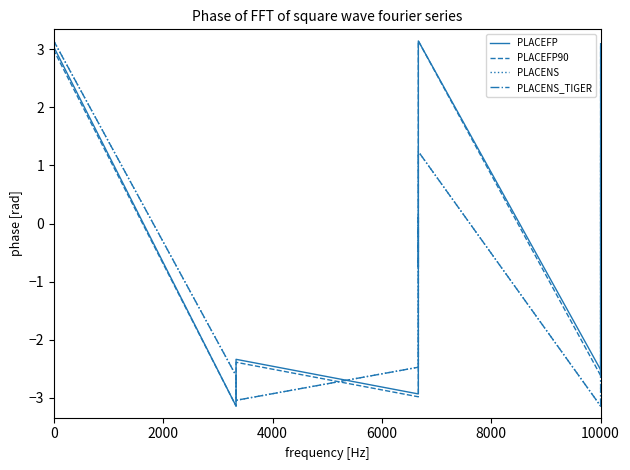

The value of PLACENS_TIGER at 0 is -0.1. True or false?

False